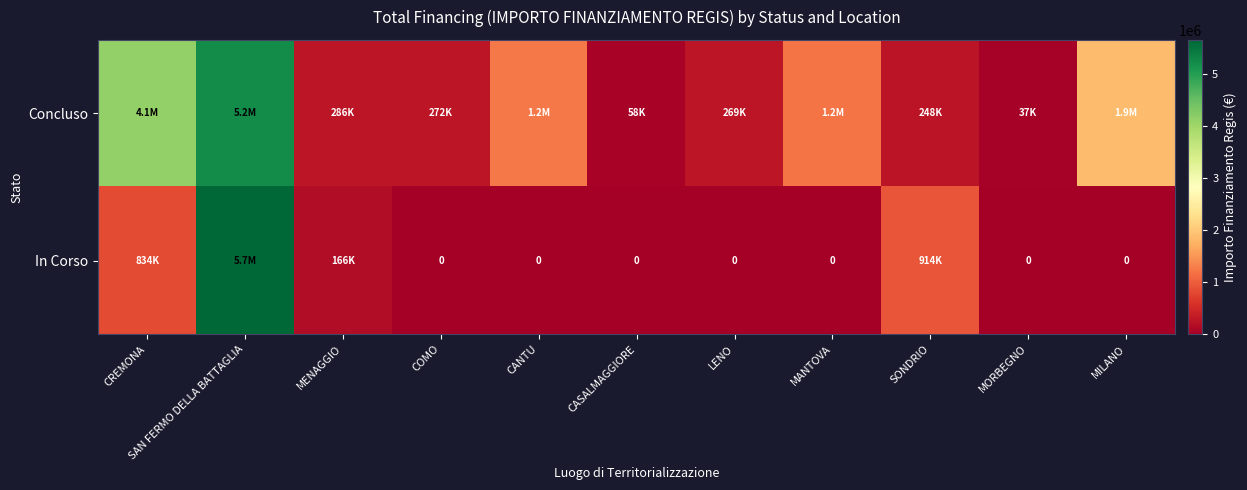

Is the value of Concluso at LENO greater than the value of In Corso at MILANO?

Yes